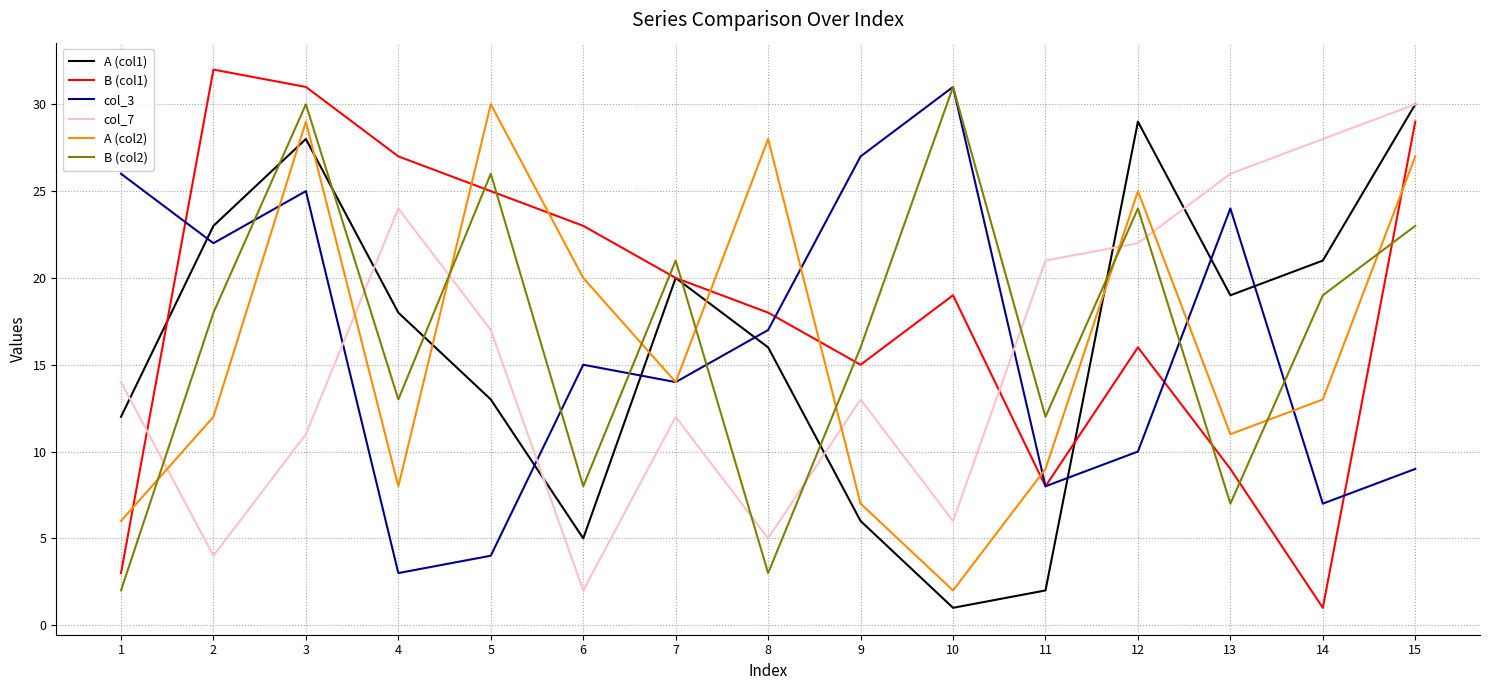

What is the smallest value displayed?

1